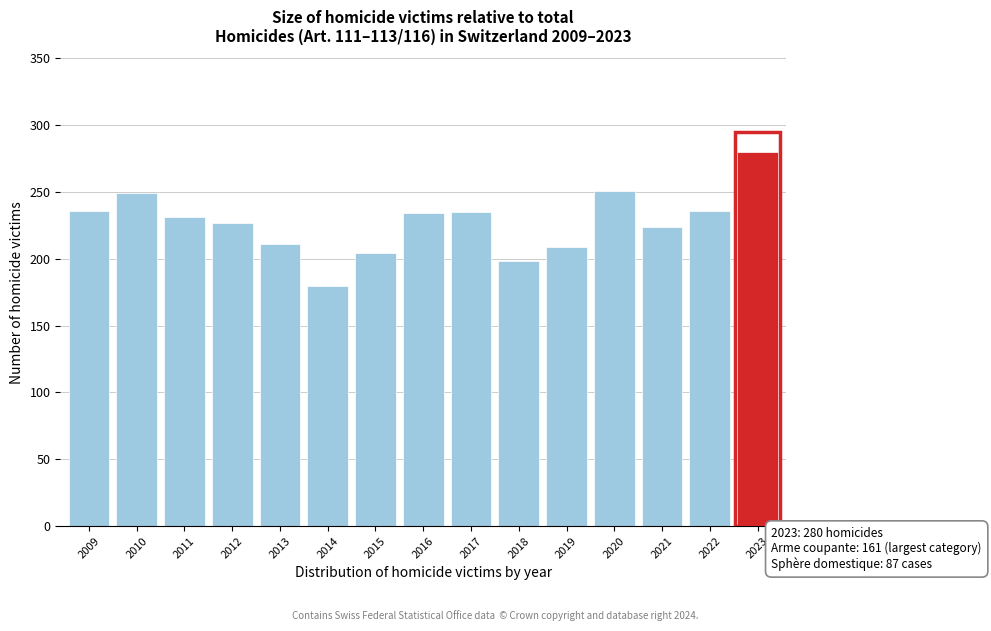

What is the sum of the values at 2015 and 2014?

384